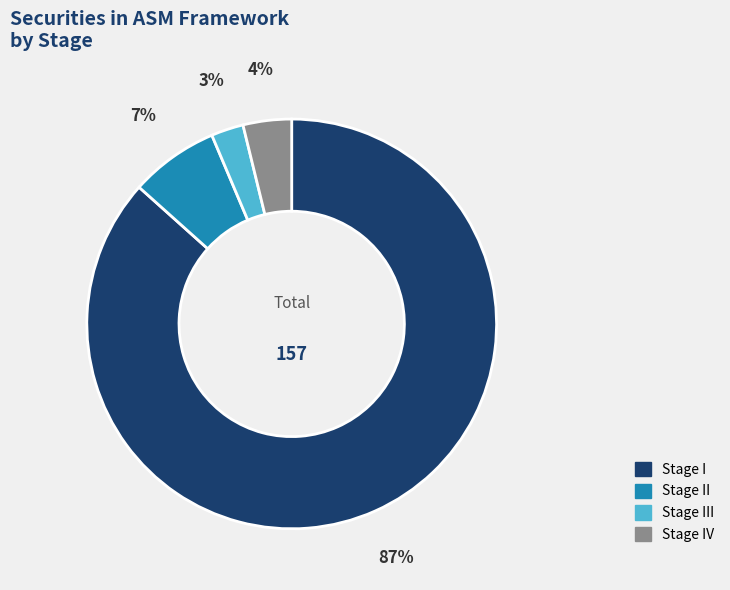

How many slices are in this pie chart?

4